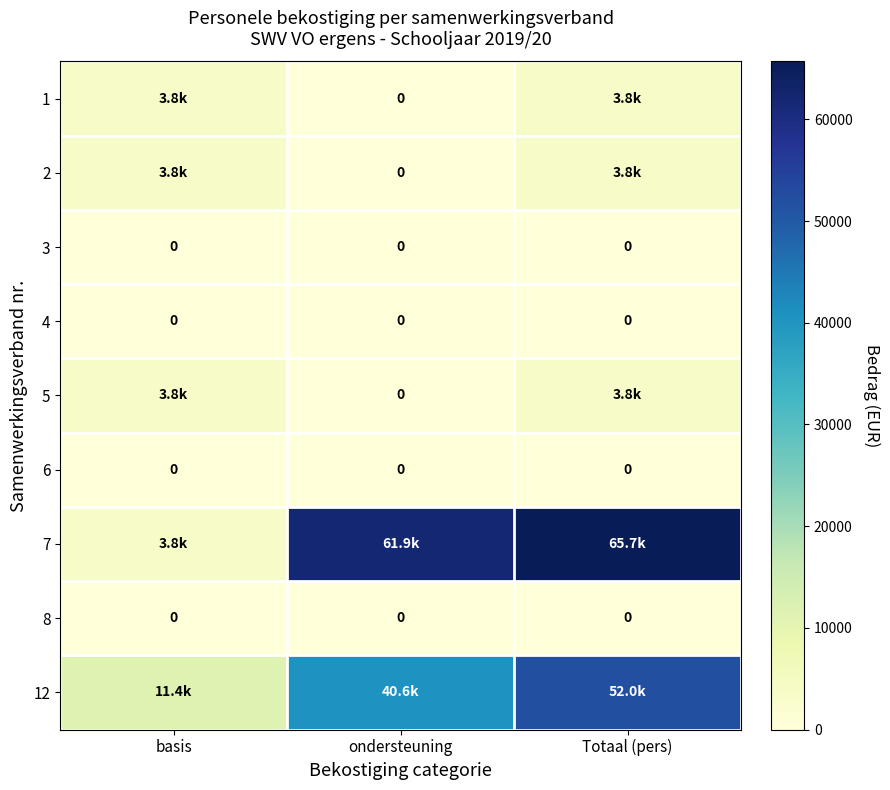

Between Totaal (pers) and ondersteuning, which is larger?

Totaal (pers)